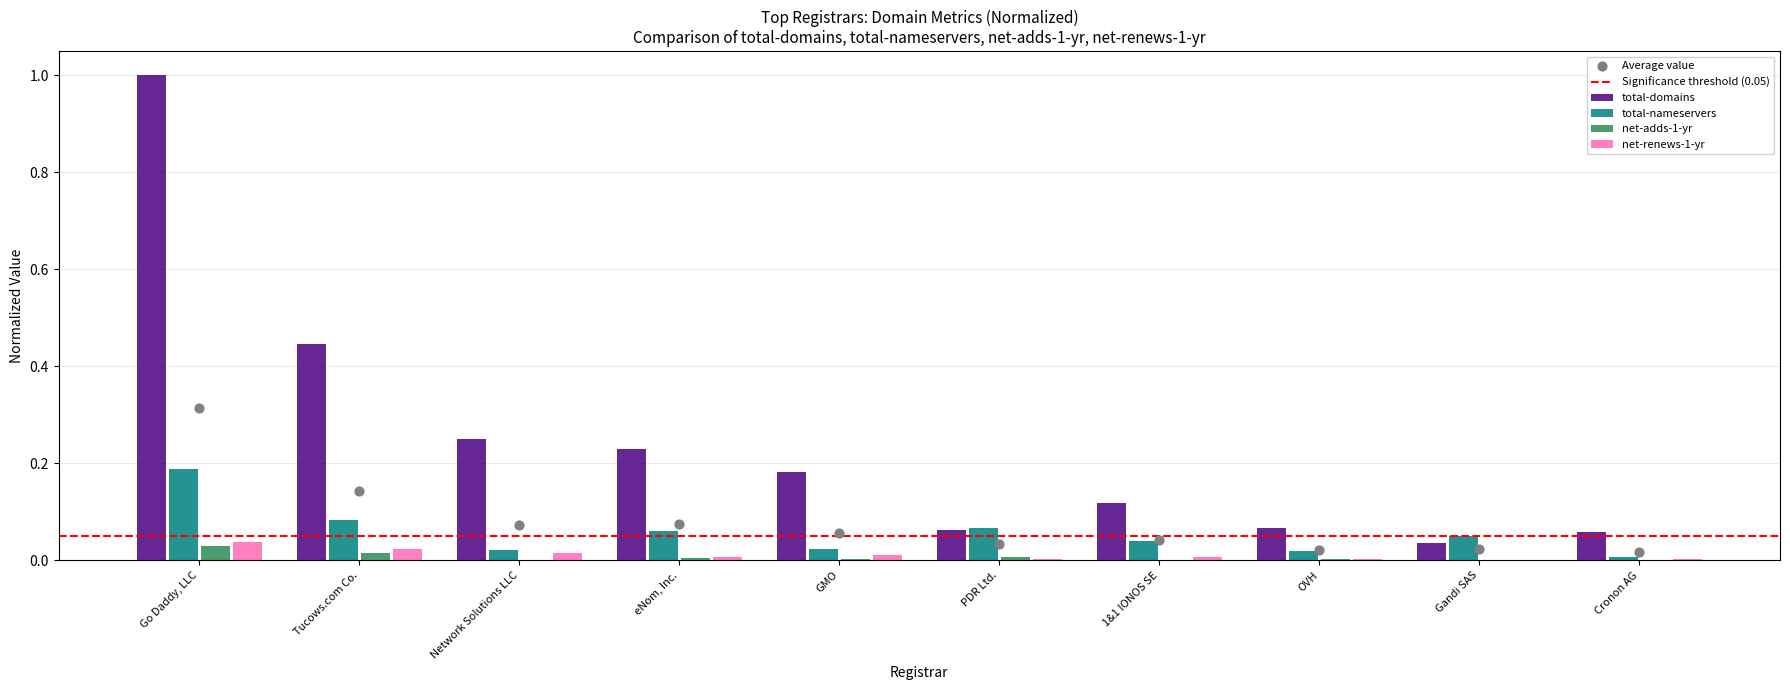

At how many categories does at least one series exceed 0?

10